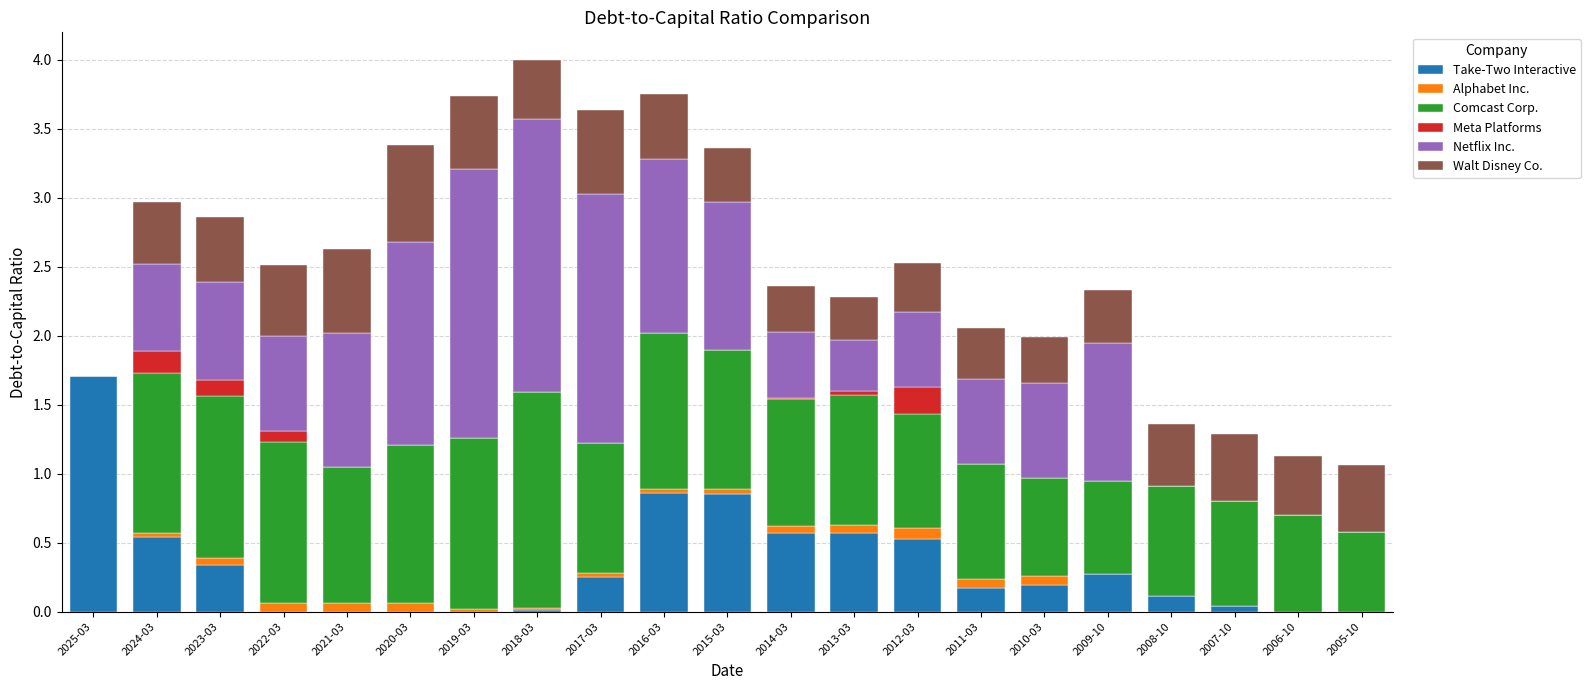

How many data points does each series have?

21